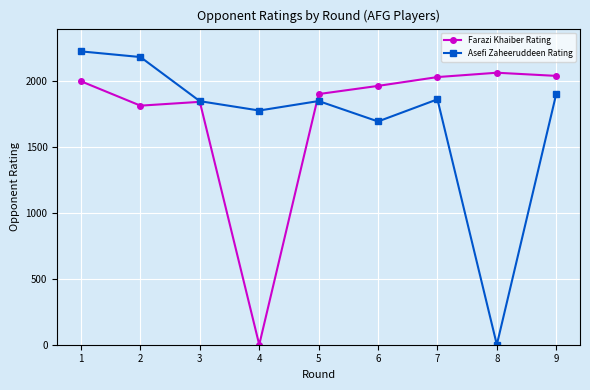

Is it true that Farazi Khaiber Rating equals 1815 at 2?

True